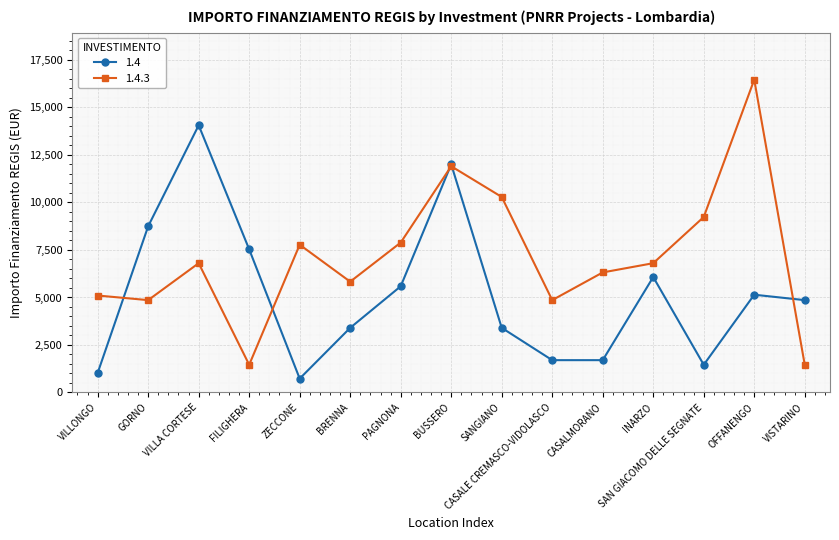

How many data points does each series have?

15